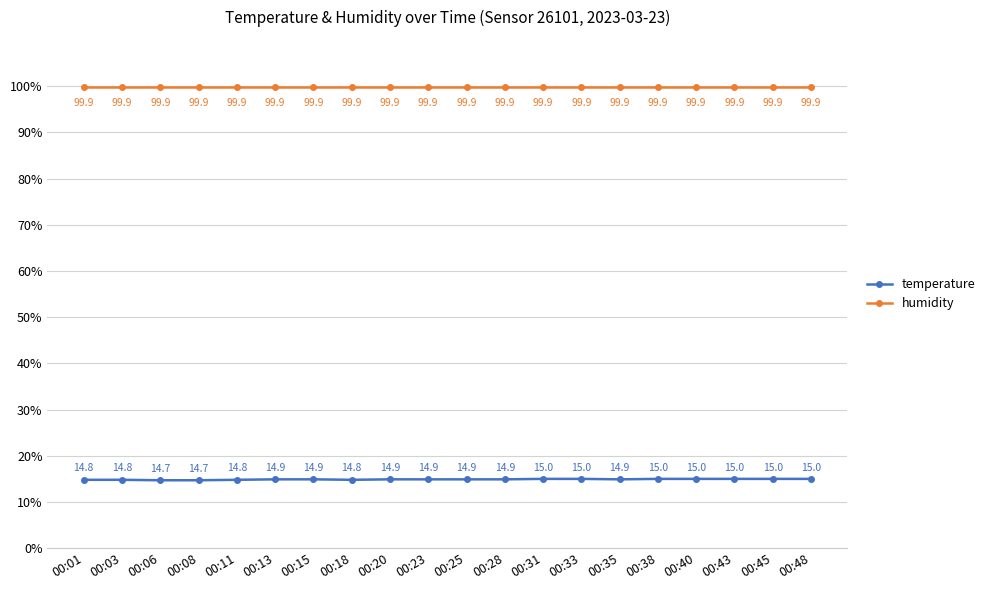

Which series has the largest range (max minus min)?

temperature